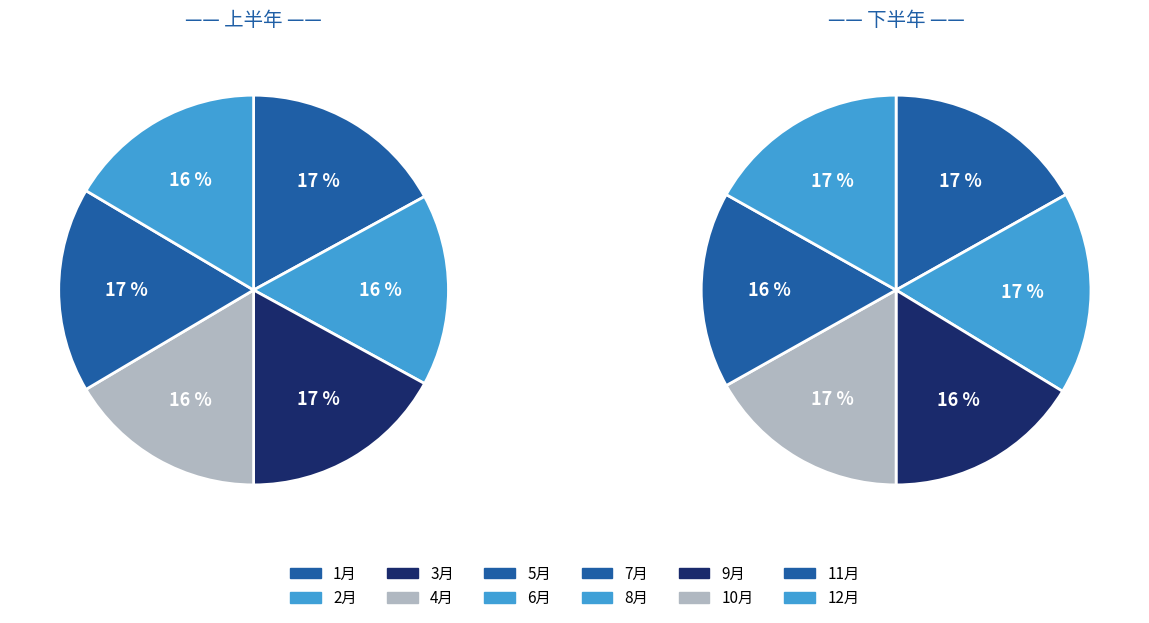

Rank the categories by value from lowest to highest.

2月, 4月, 6月, 9月, 11月, 1月, 3月, 5月, 7月, 8月, 10月, 12月